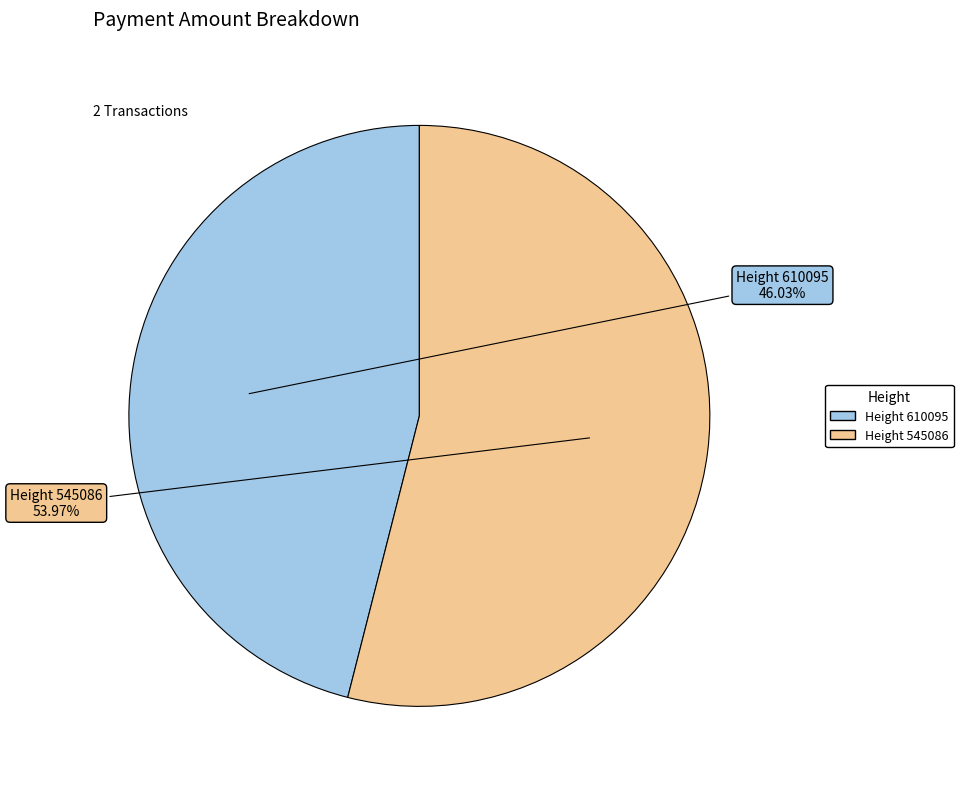

Is there any slice that represents more than half of the pie?

Yes